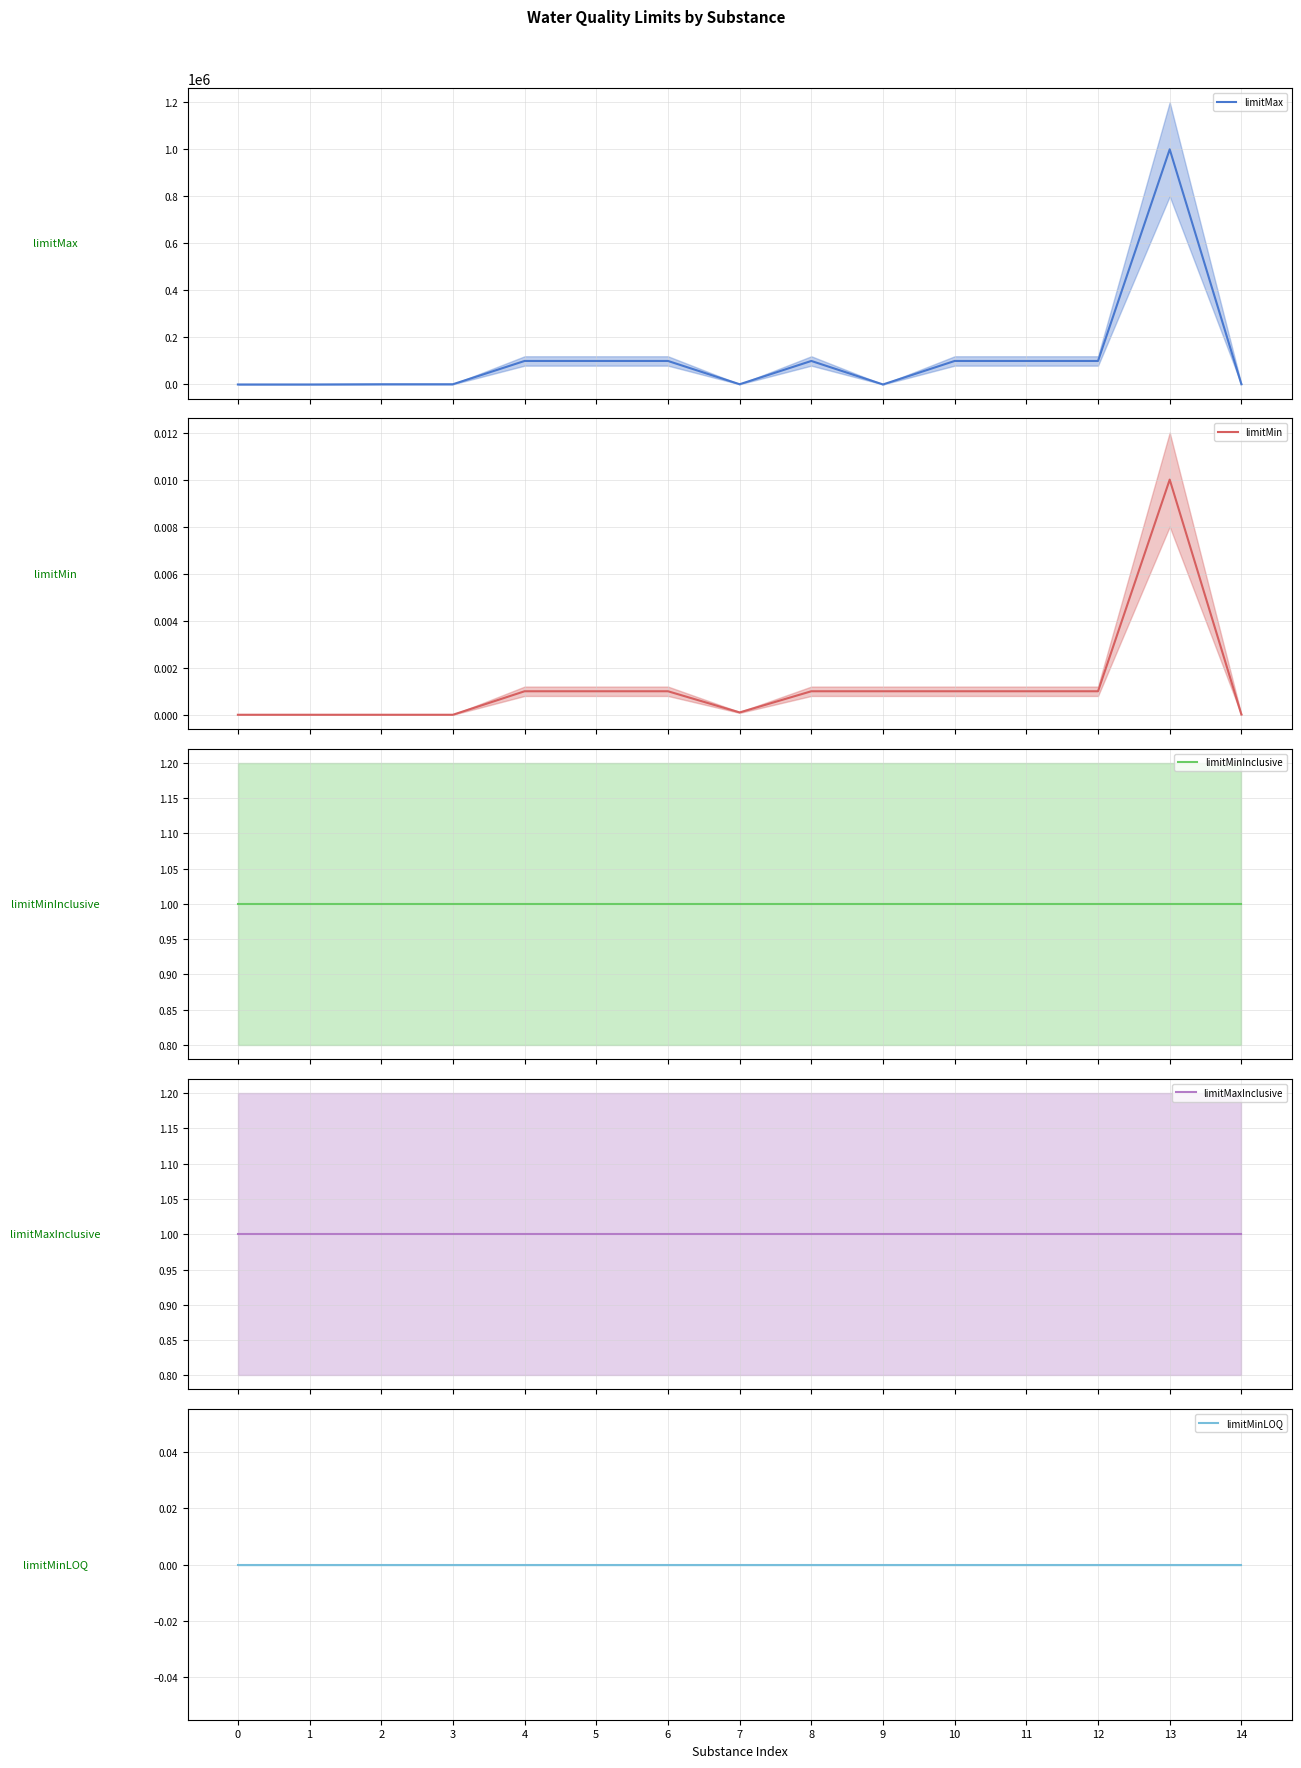

In limitMax, how many points are higher than both neighbors (excluding endpoints)?

2